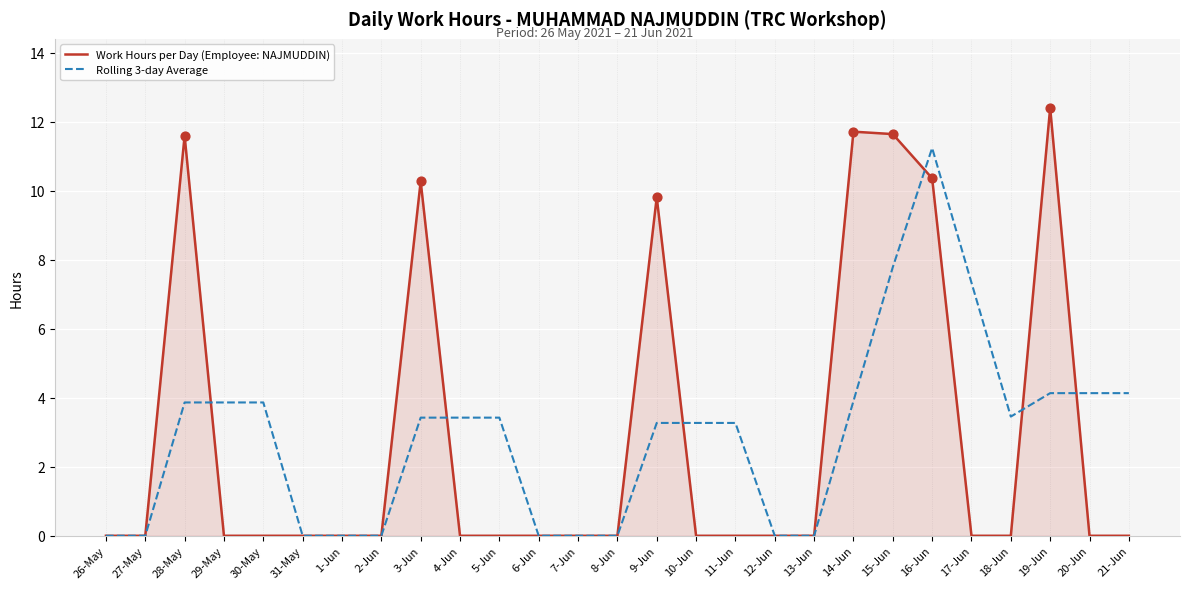

What is the difference between the highest and lowest values at 30-May?

3.9